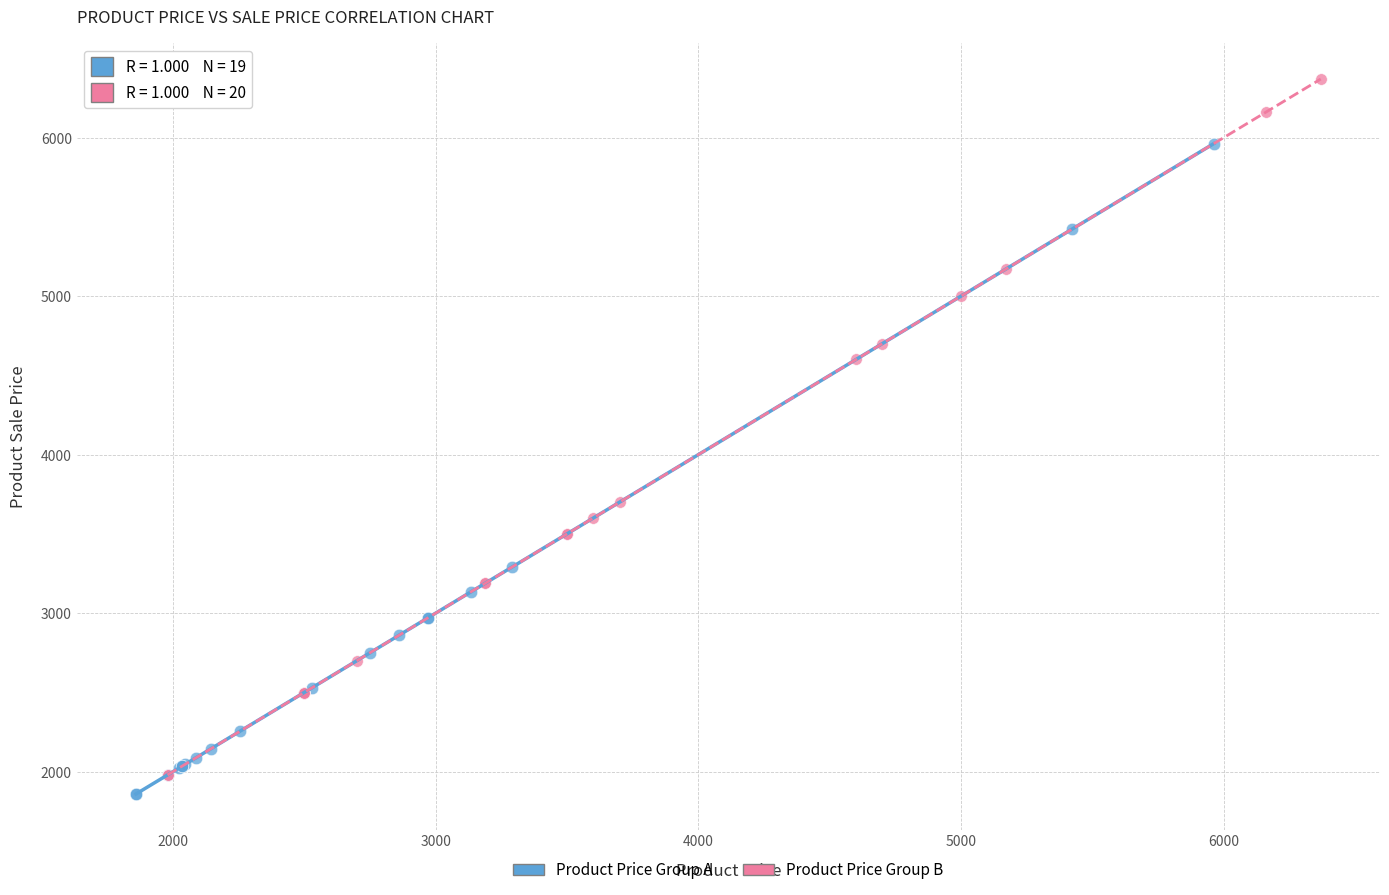

What are all the series names shown in the legend?

Product Price Group A, Product Price Group B